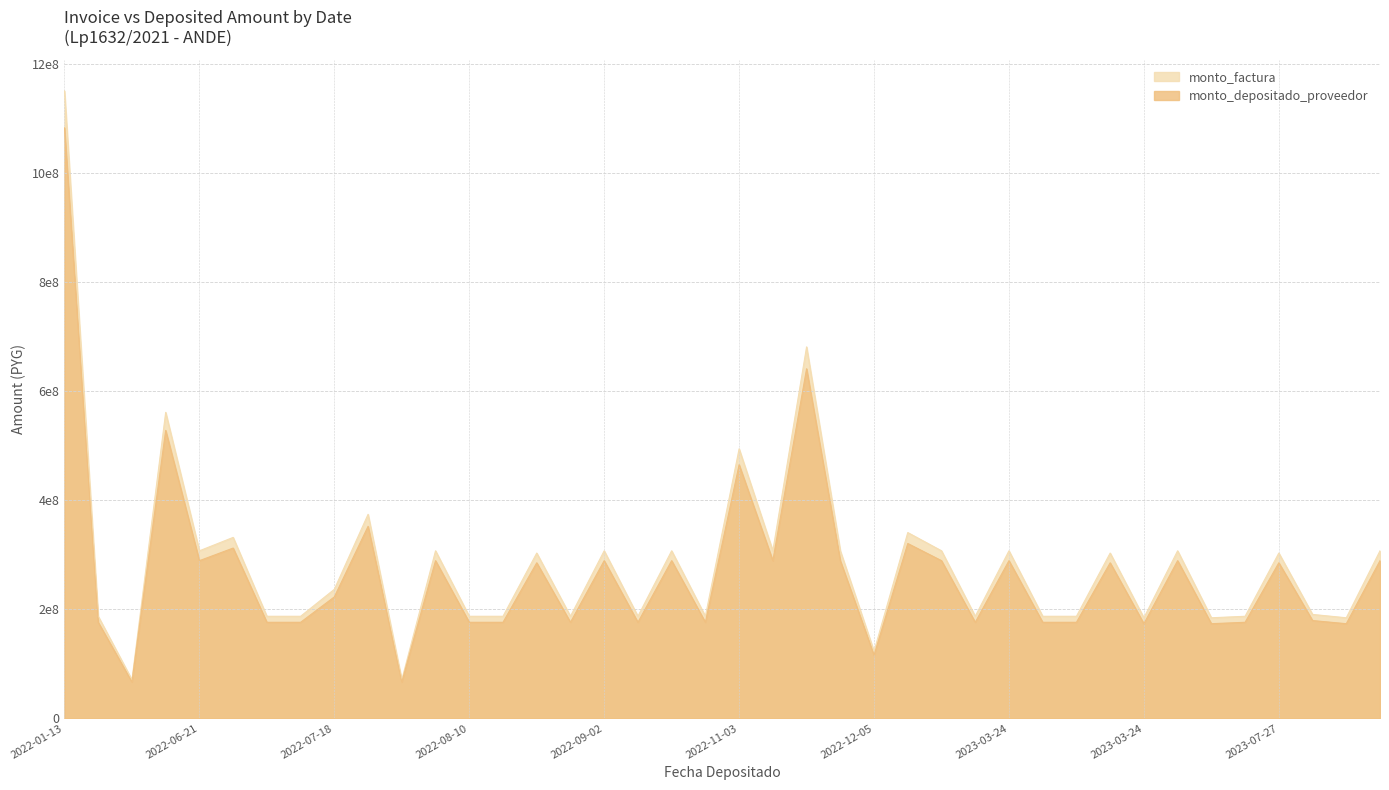

How many categories are shown in the chart?

40